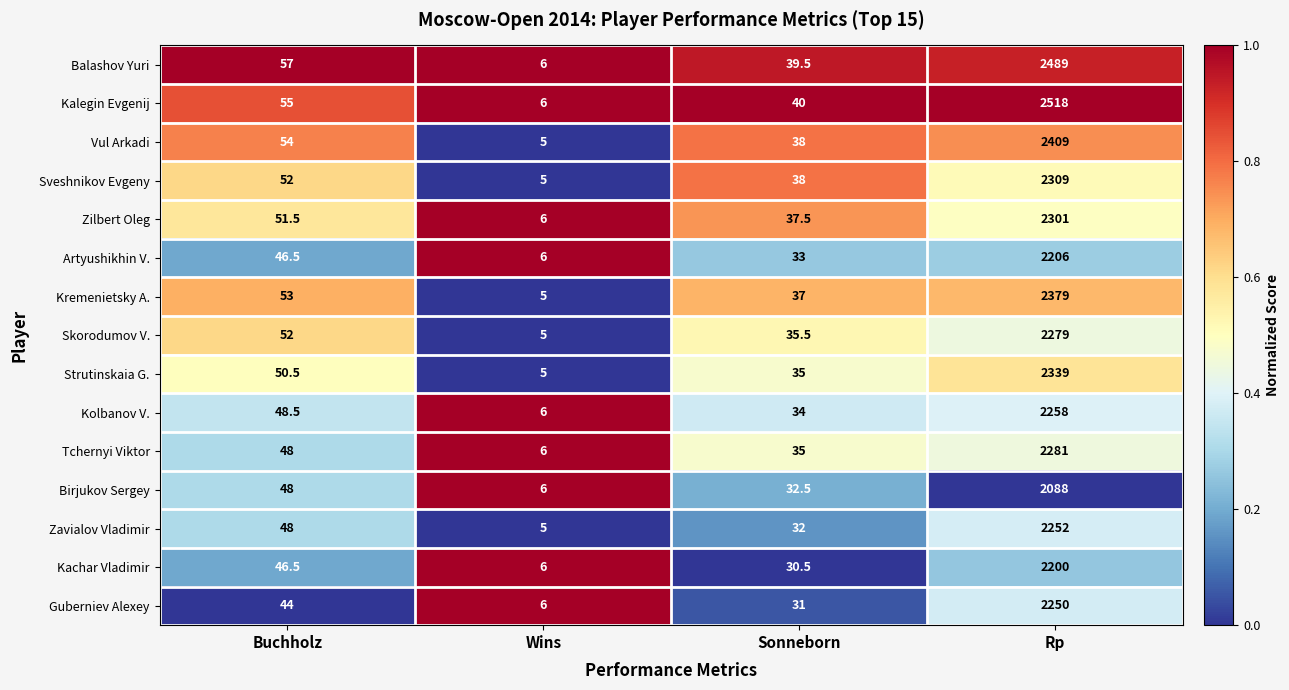

True or false: Zilbert Oleg has a value of 725.9 at Rp.

False